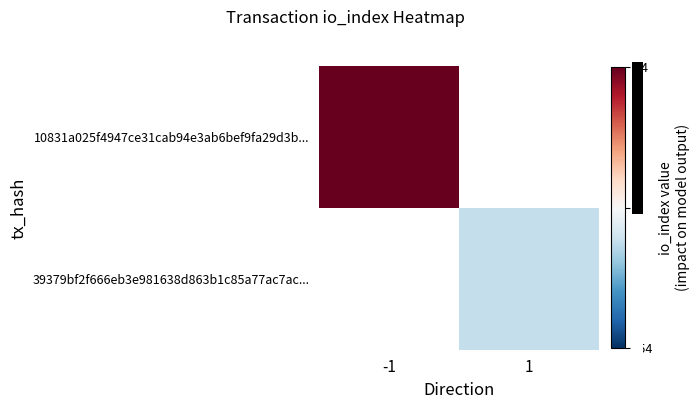

What is the lowest value of the 10831a025f4947ce31cab94e3ab6bef9fa29d3b... series?

54.0